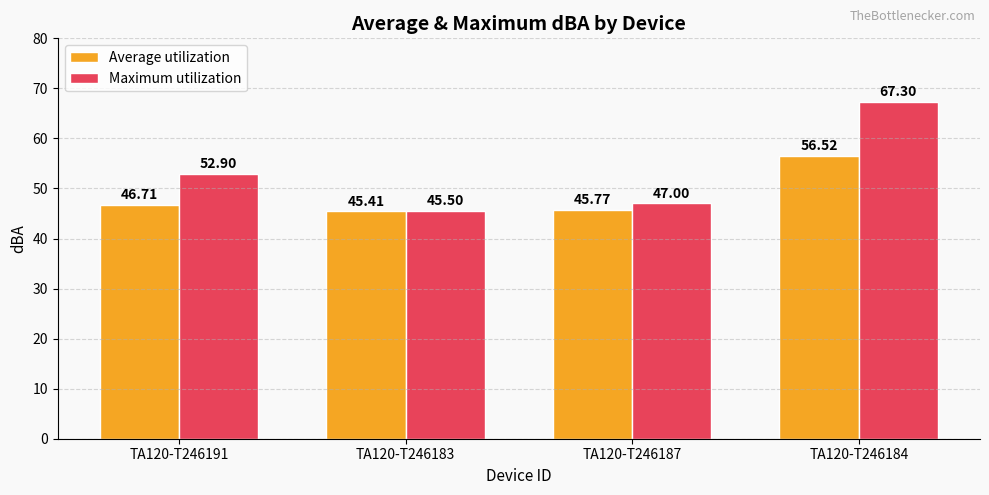

At which category is the sum across all series the highest?

TA120-T246184